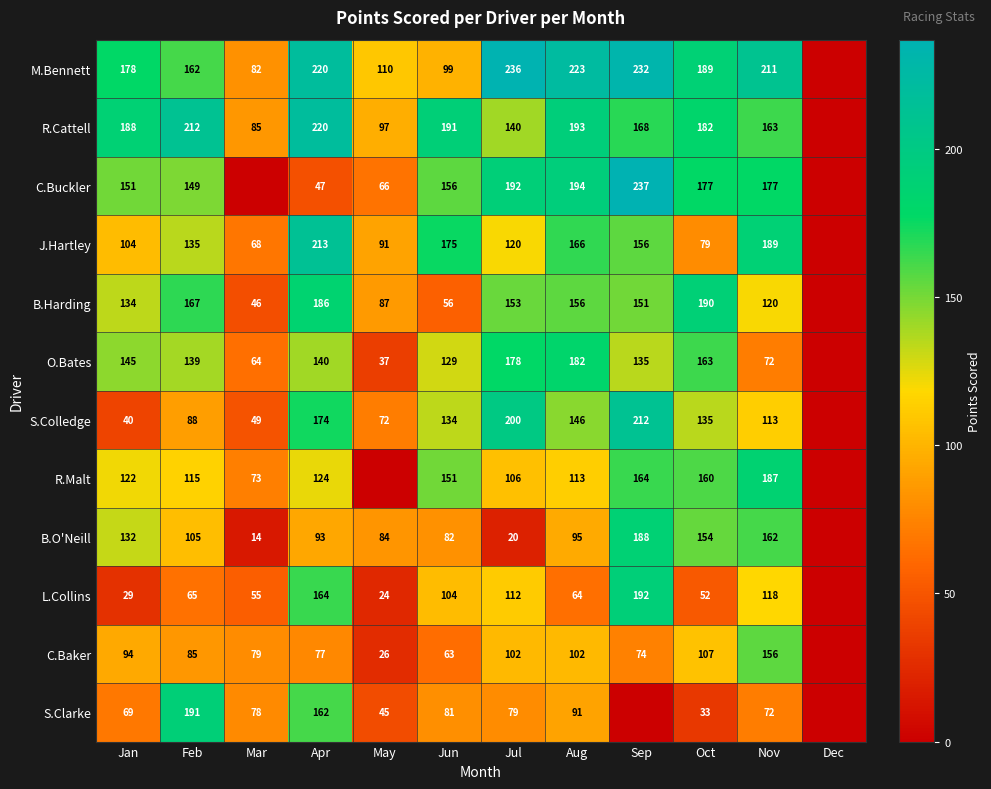

What is the total value across all series at Jul?

1638